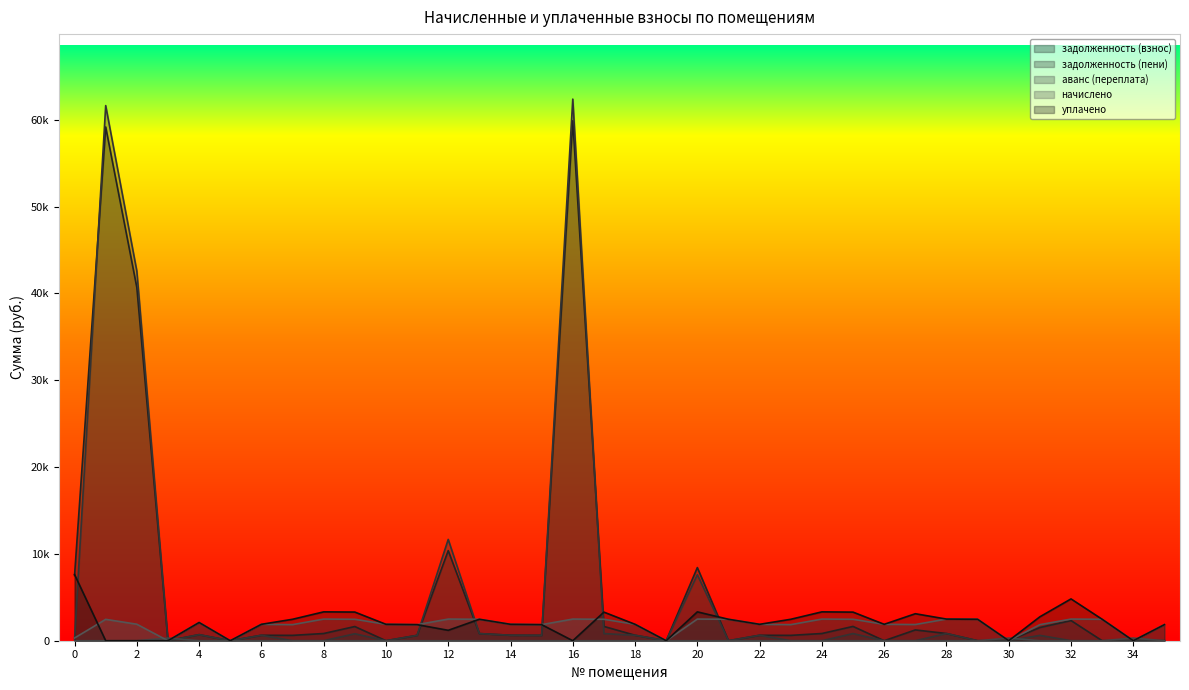

Which category has the lowest value in the начислено series?

3